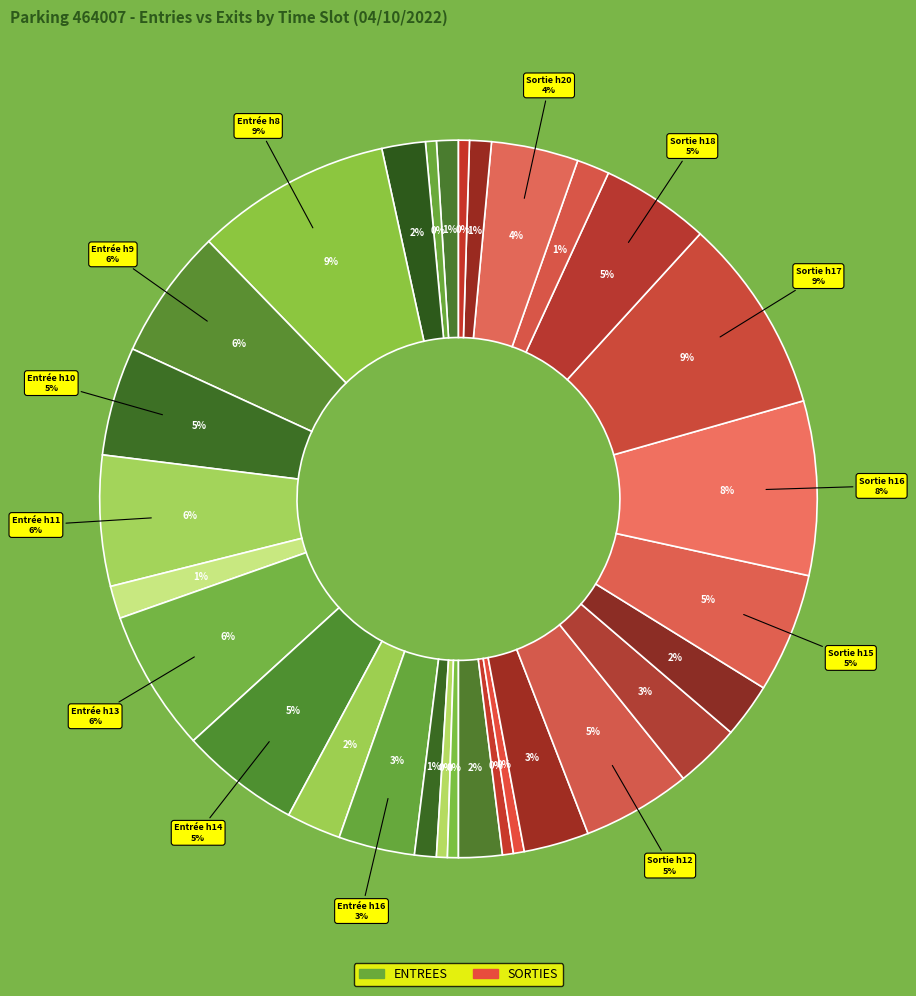

What is the change in value from 17 to 4?

-2